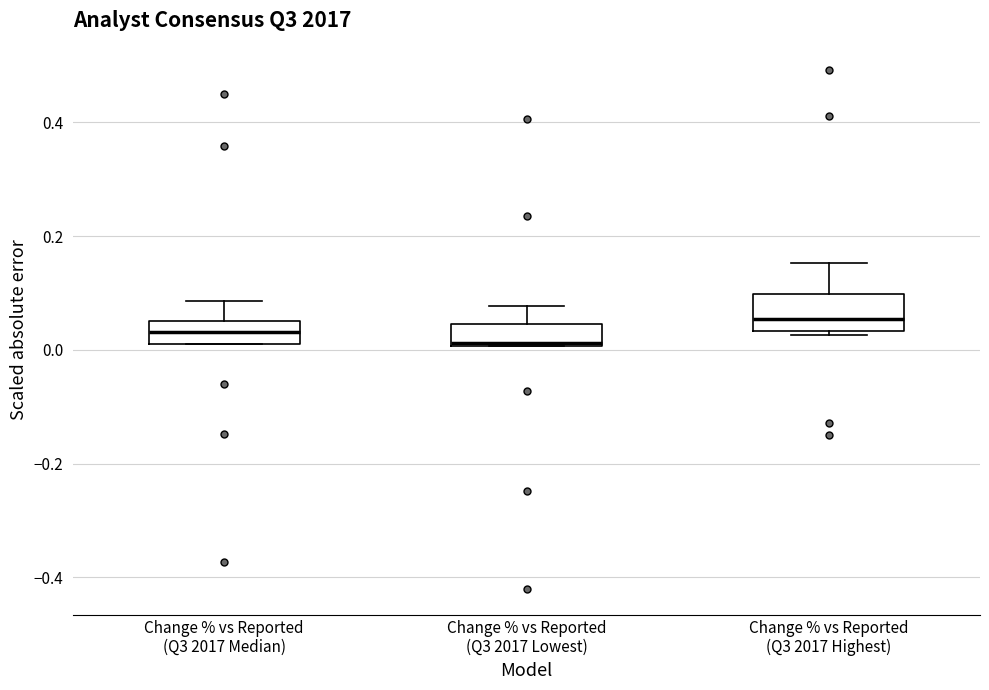

Which box's median line is the lowest?

Change % vs Reported (Q3 2017 Lowest)